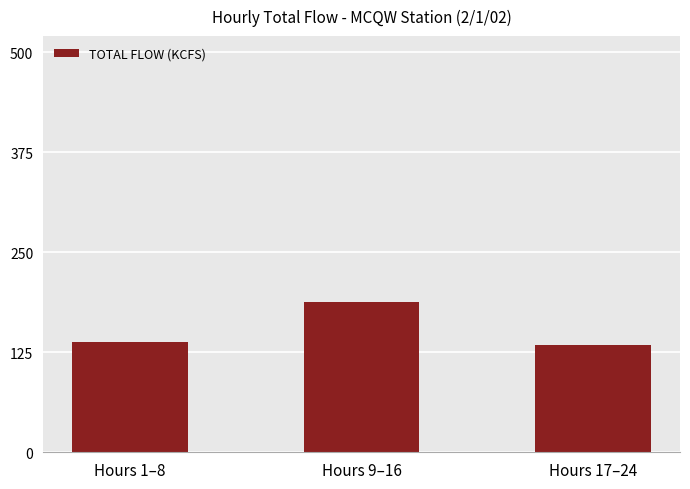

Does the chart contain stacked bars?

No